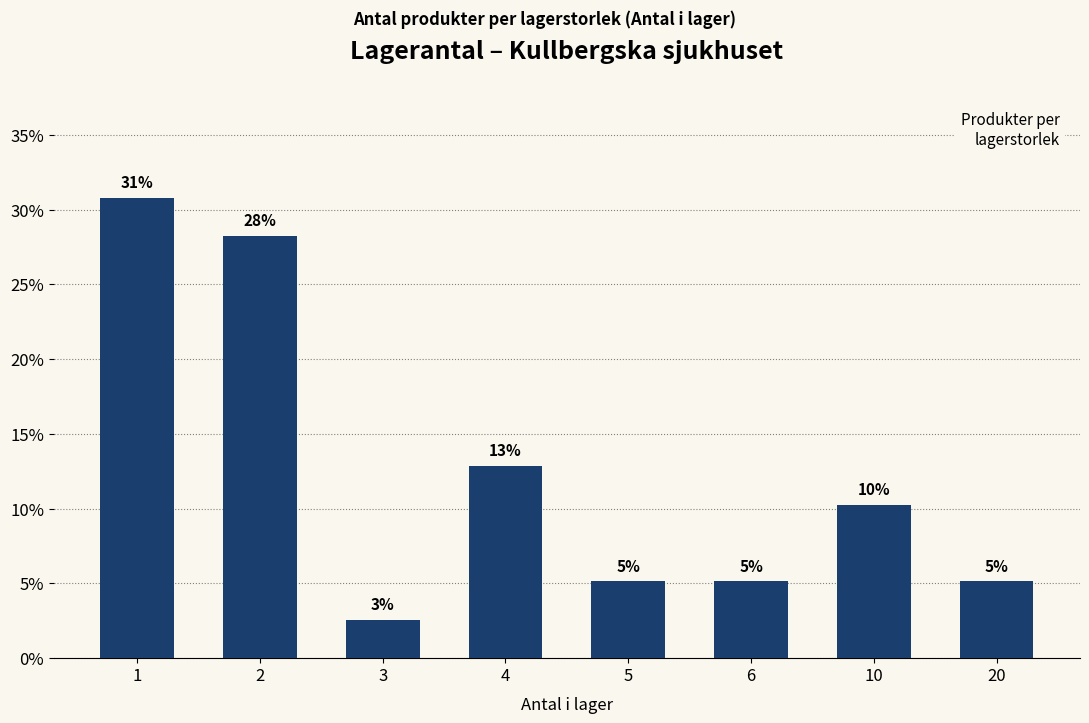

What is the change in value from 1 to 20?

-0.3